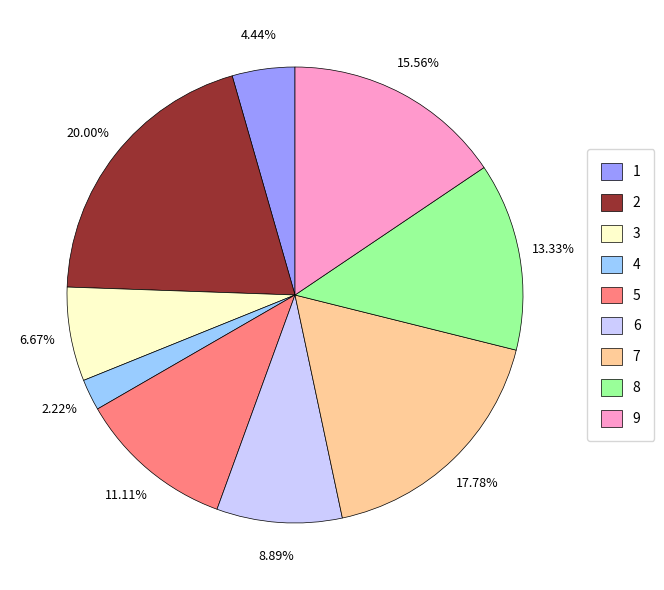

Does any single category account for the majority?

No